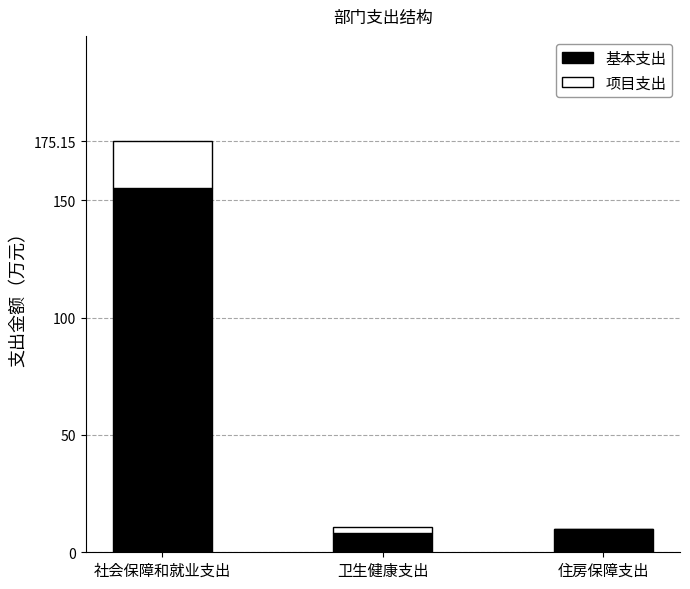

What is the sum of the 基本支出 values at 社会保障和就业支出 and 卫生健康支出?

163.5